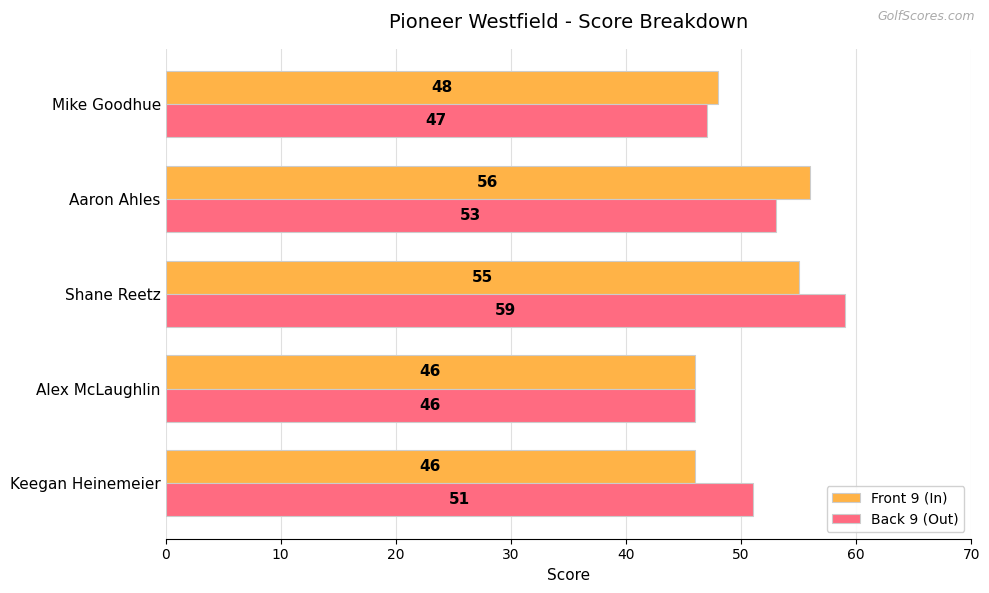

Rank the categories by Back 9 (Out) value from lowest to highest.

Alex McLaughlin, Mike Goodhue, Keegan Heinemeier, Aaron Ahles, Shane Reetz